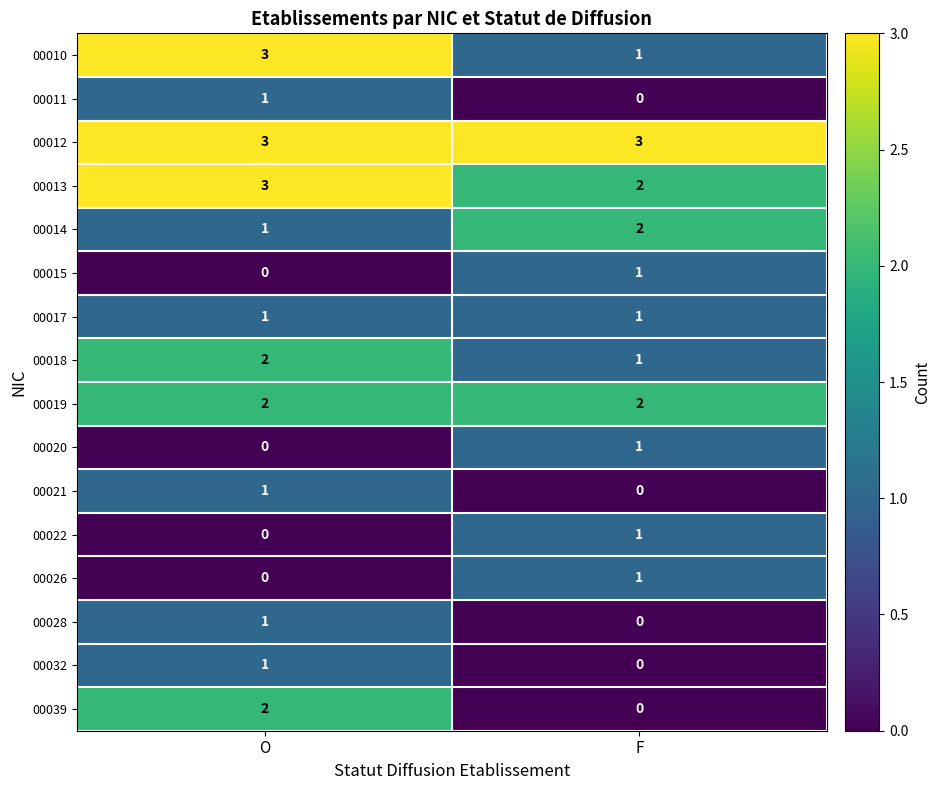

The value of 00014 at F is 2. True or false?

True